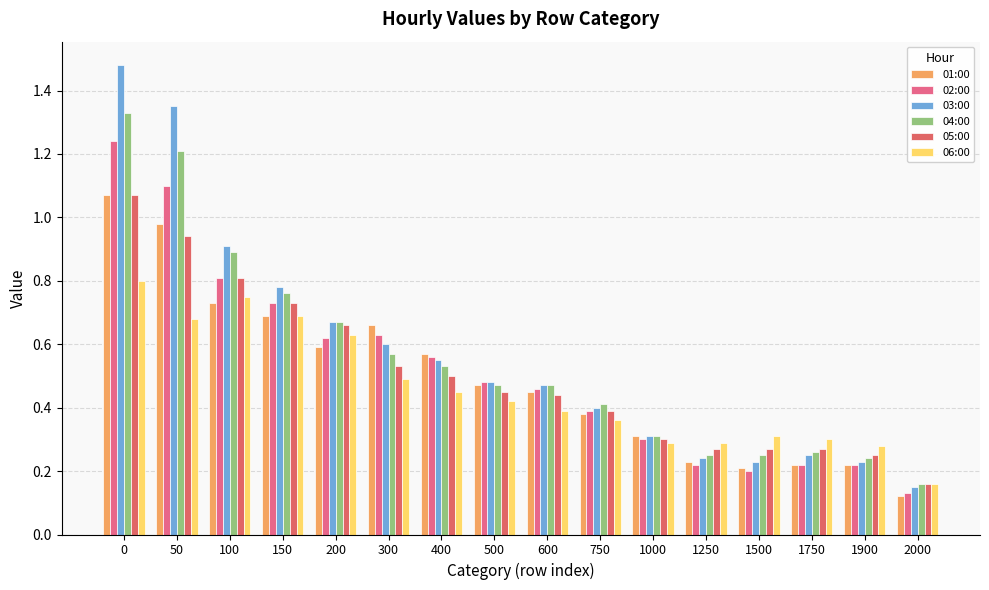

At how many categories does at least one series exceed 1?

2